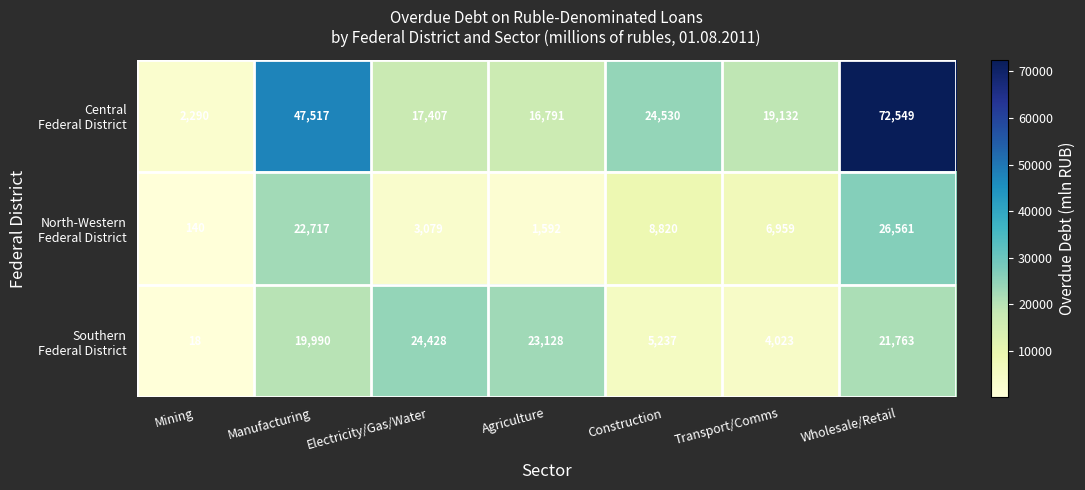

What is the spread (max minus min) of values at Construction?

19293